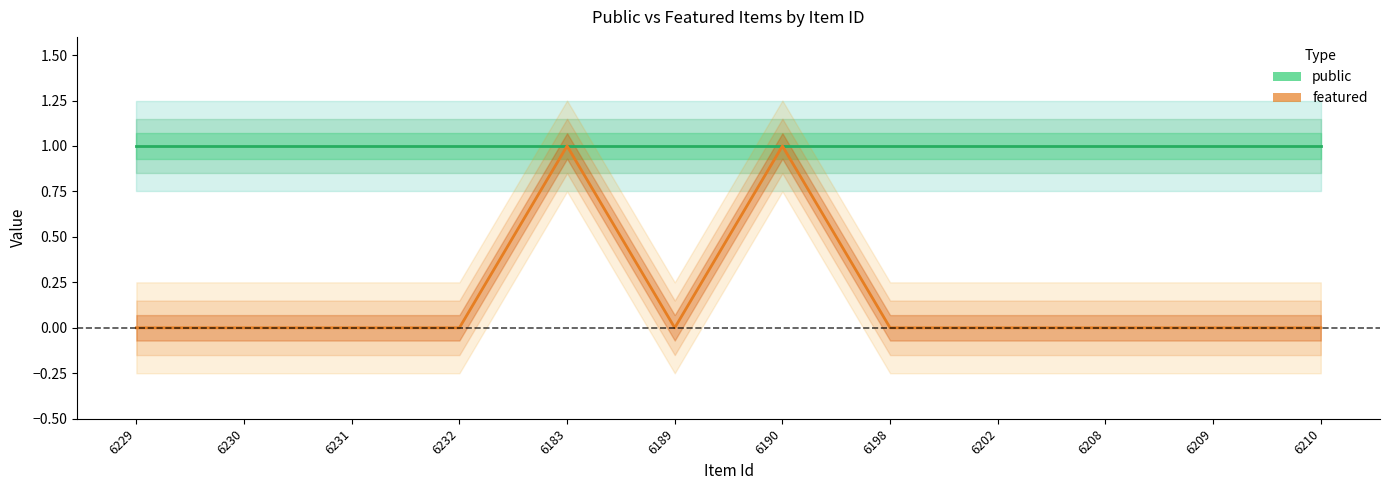

What is the average value of the public series?

1